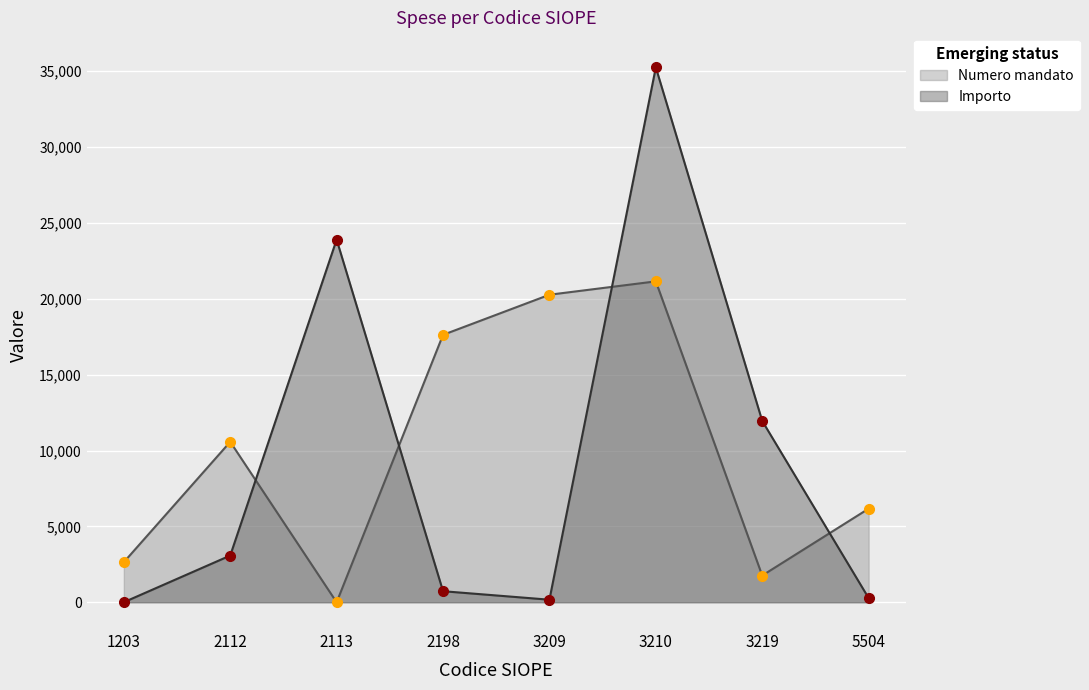

How many lines are shown in the chart?

2